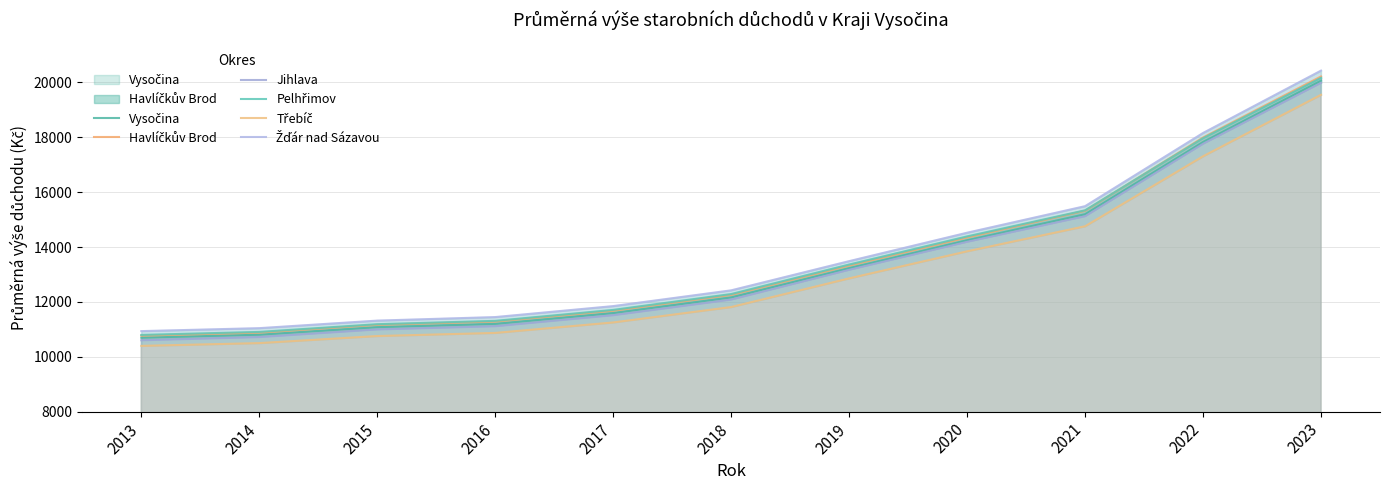

What is the sum of the Vysočina values at 2018 and 2015?

23243